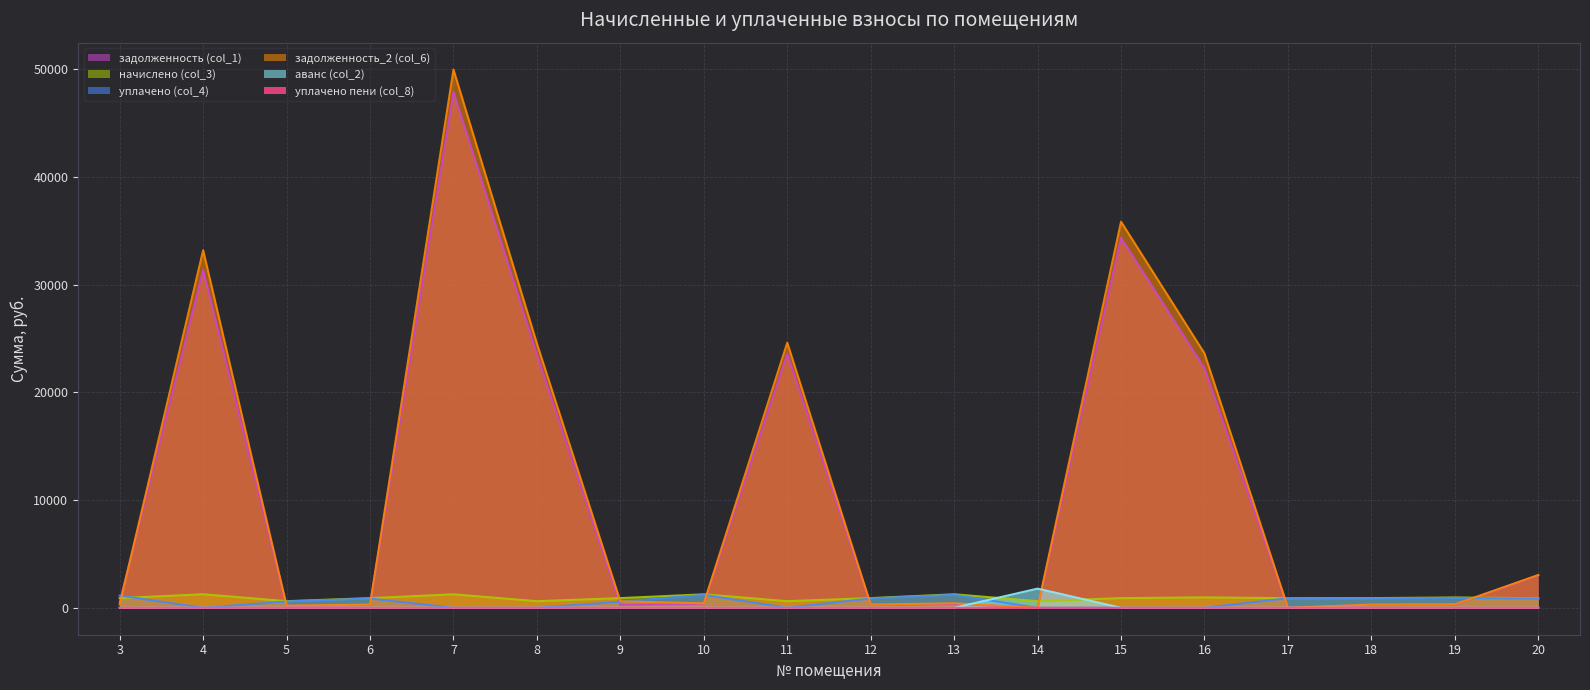

List the labels in order of уплачено (col_4) value, largest first.

13, 10, 3, 19, 17, 12, 18, 6, 20, 5, 9, 4, 7, 8, 11, 14, 15, 16